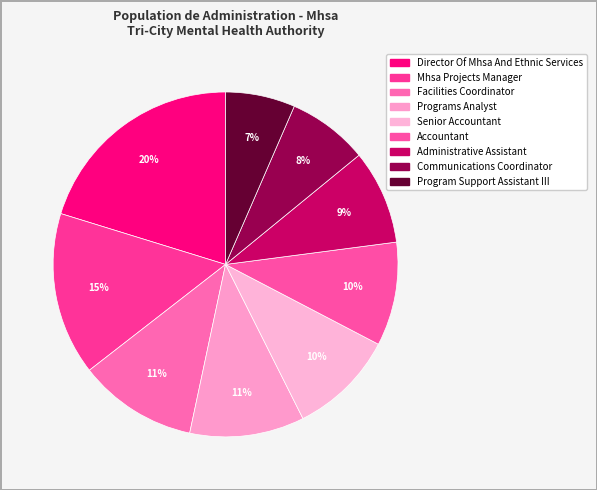

Which slice is the largest?

Director Of Mhsa And Ethnic Services